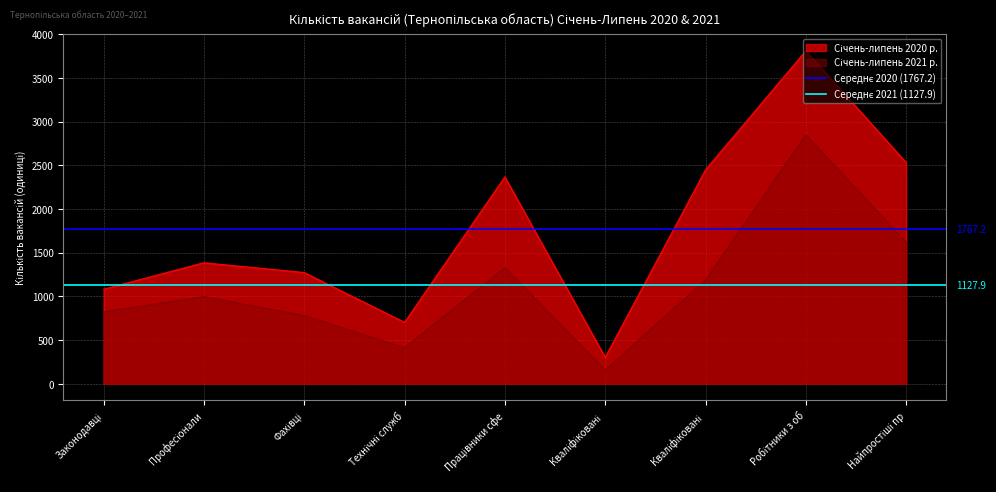

What is the minimum value for Середнє 2021 (1127.9)?

1127.9